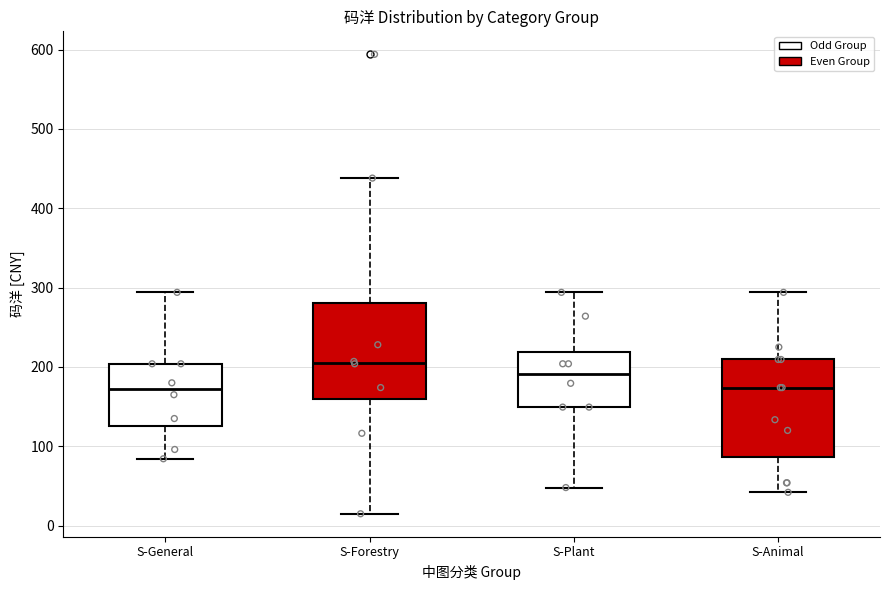

Reading left to right, transcribe this box plot: for each box, give where its median line is, the range the box spans, and where its two whiskers end, as read against the y-axis. The values are not printed on the chart, so give them approximately, as read against the axis.

S-General: median 170, box 130 to 200, whiskers 80 to 290
S-Forestry: median 210, box 160 to 280, whiskers 20 to 440
S-Plant: median 190, box 150 to 220, whiskers 50 to 290
S-Animal: median 170, box 90 to 210, whiskers 40 to 290